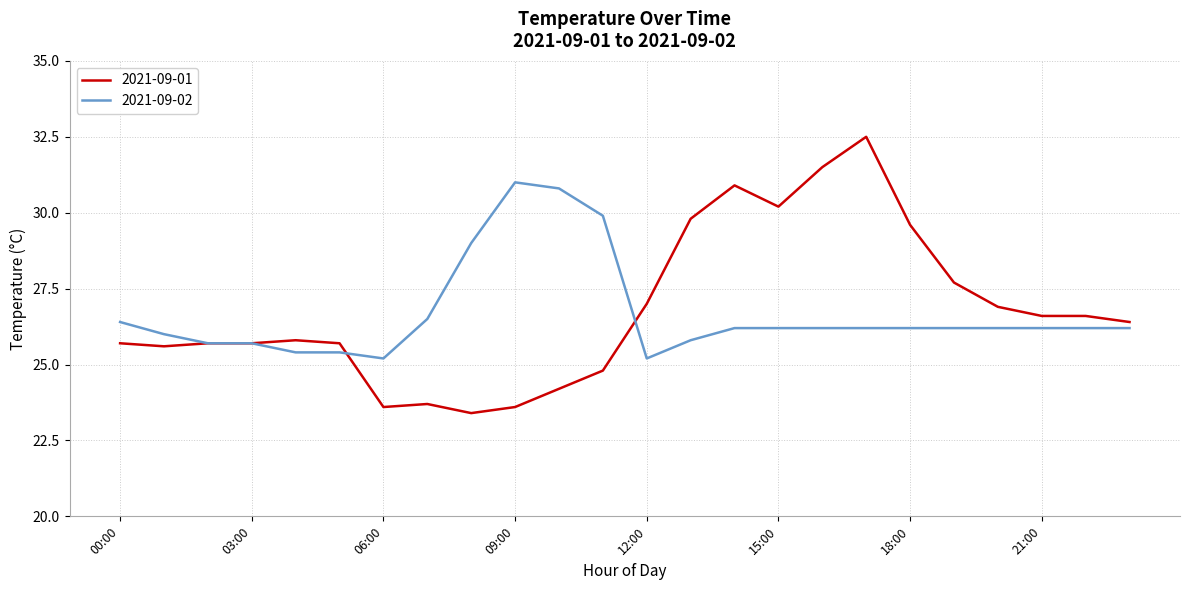

List the series in order of their peak value, highest first.

2021-09-01, 2021-09-02